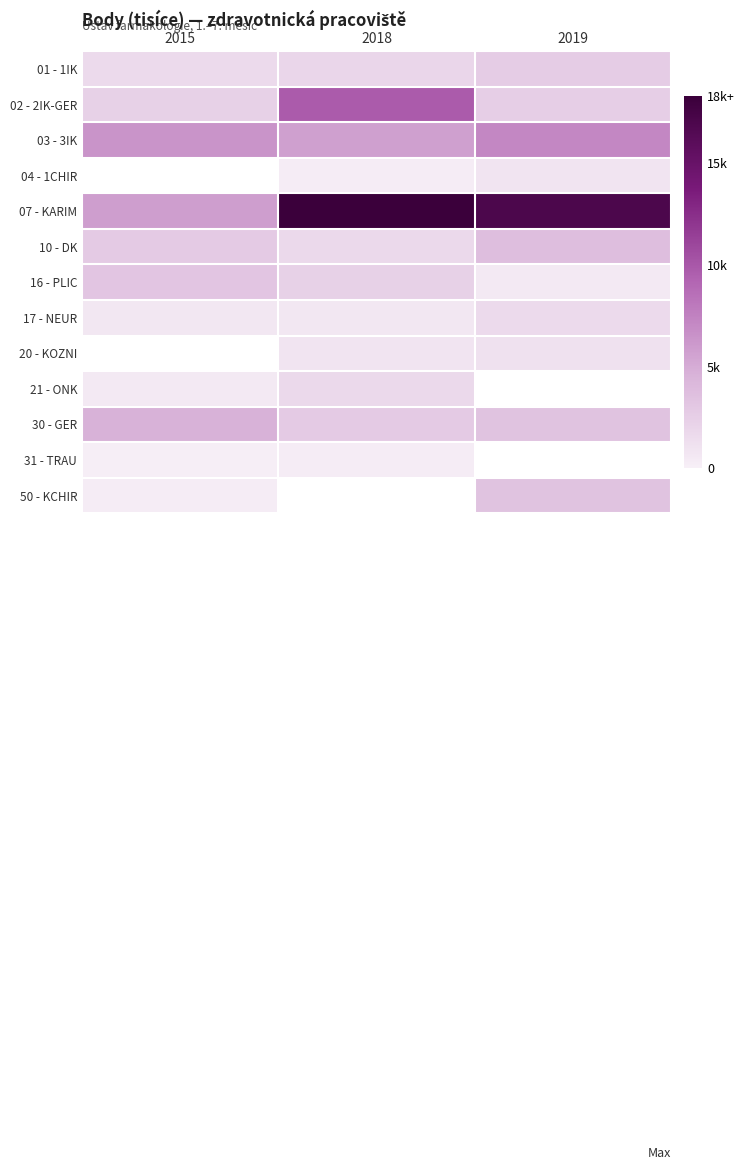

What is the approximate value of 30 - GER at 2019?

3401.0